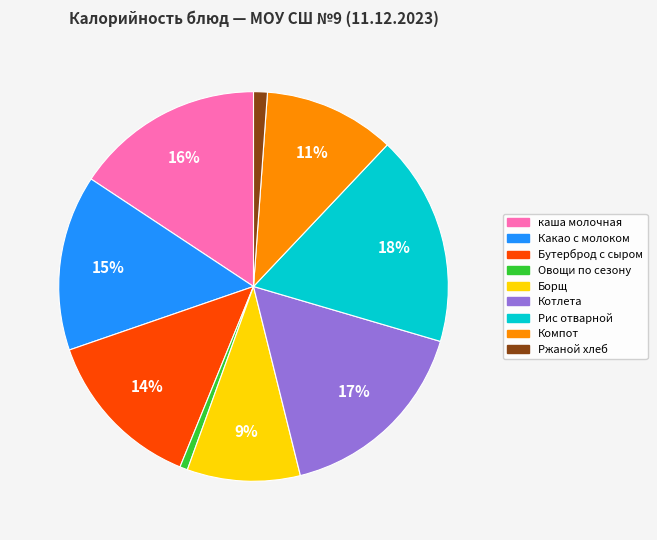

To the nearest percent, what is the difference between the largest and smallest slice percentages?

17%